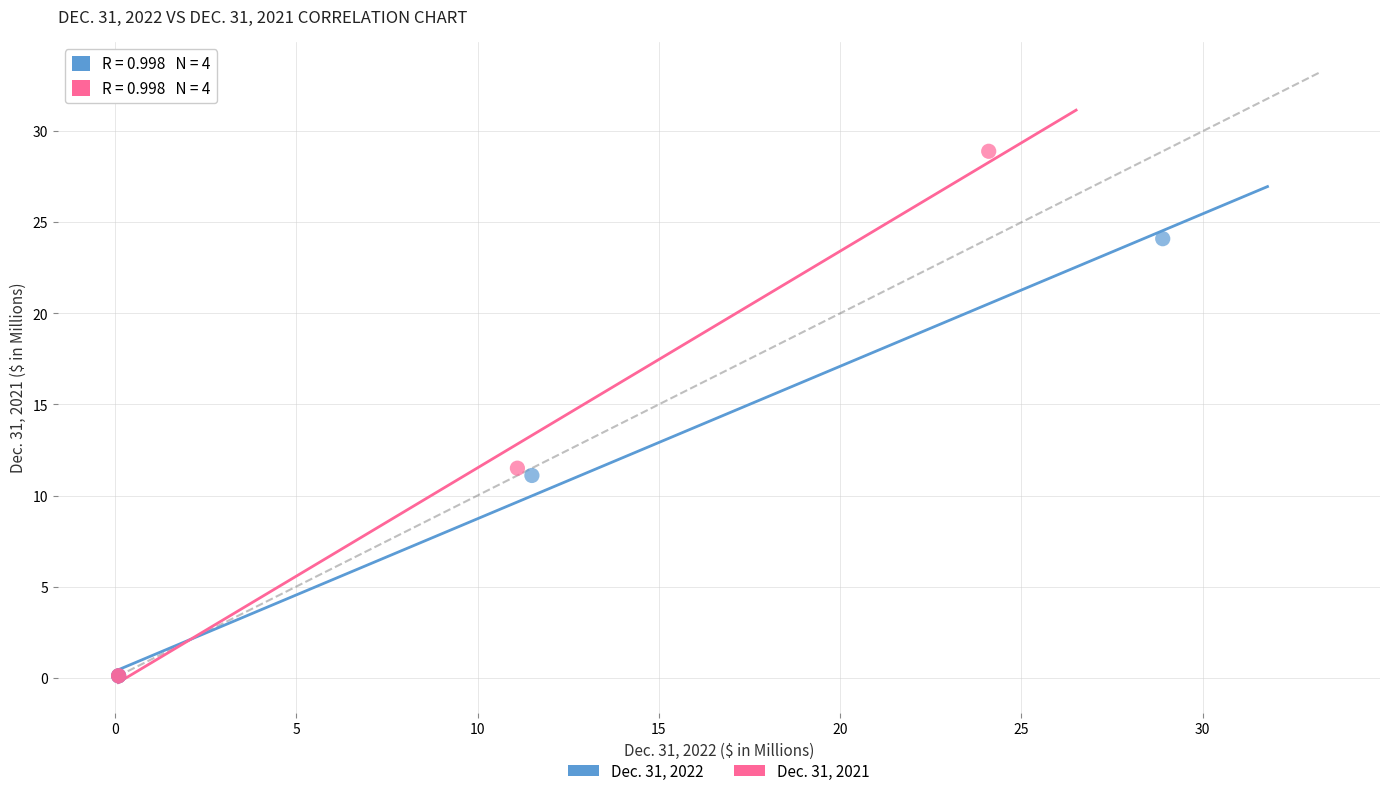

Which series contains the highest Y value?

Dec. 31, 2021